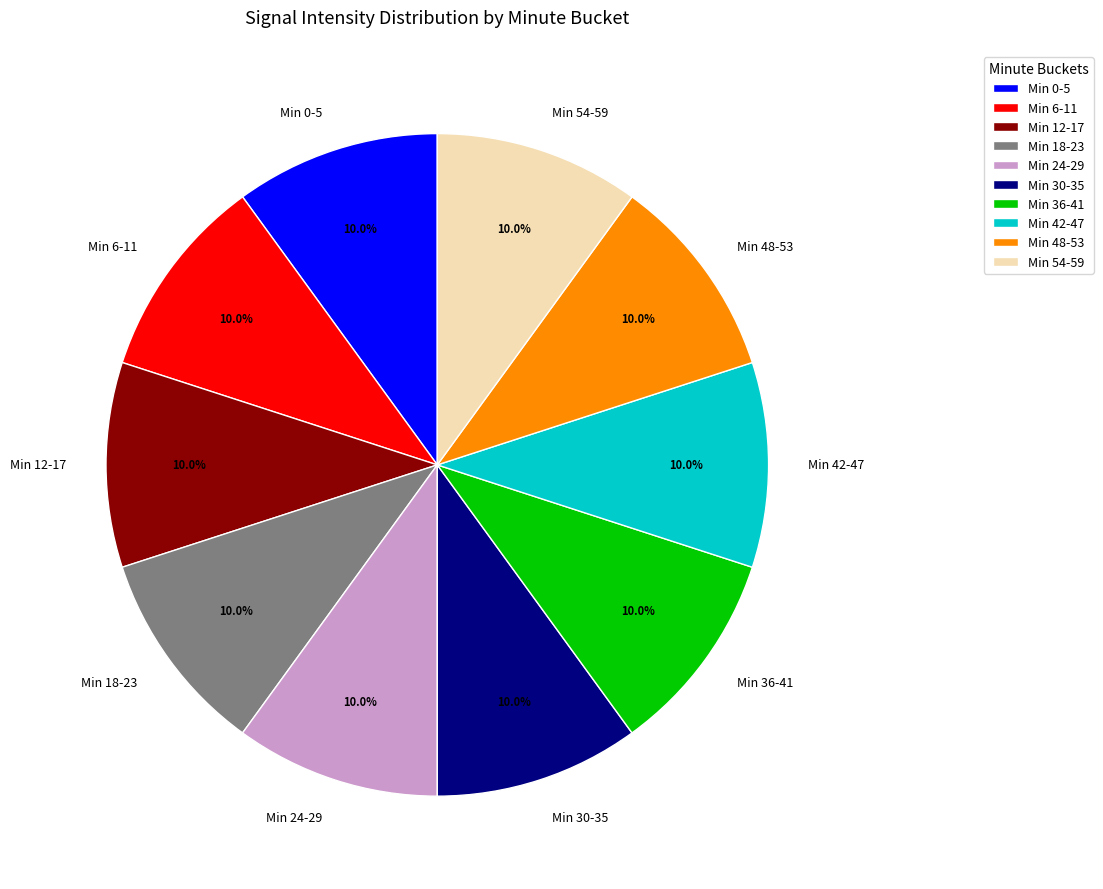

Approximately how many times larger is the value at Min 24-29 compared to Min 0-5?

1.0